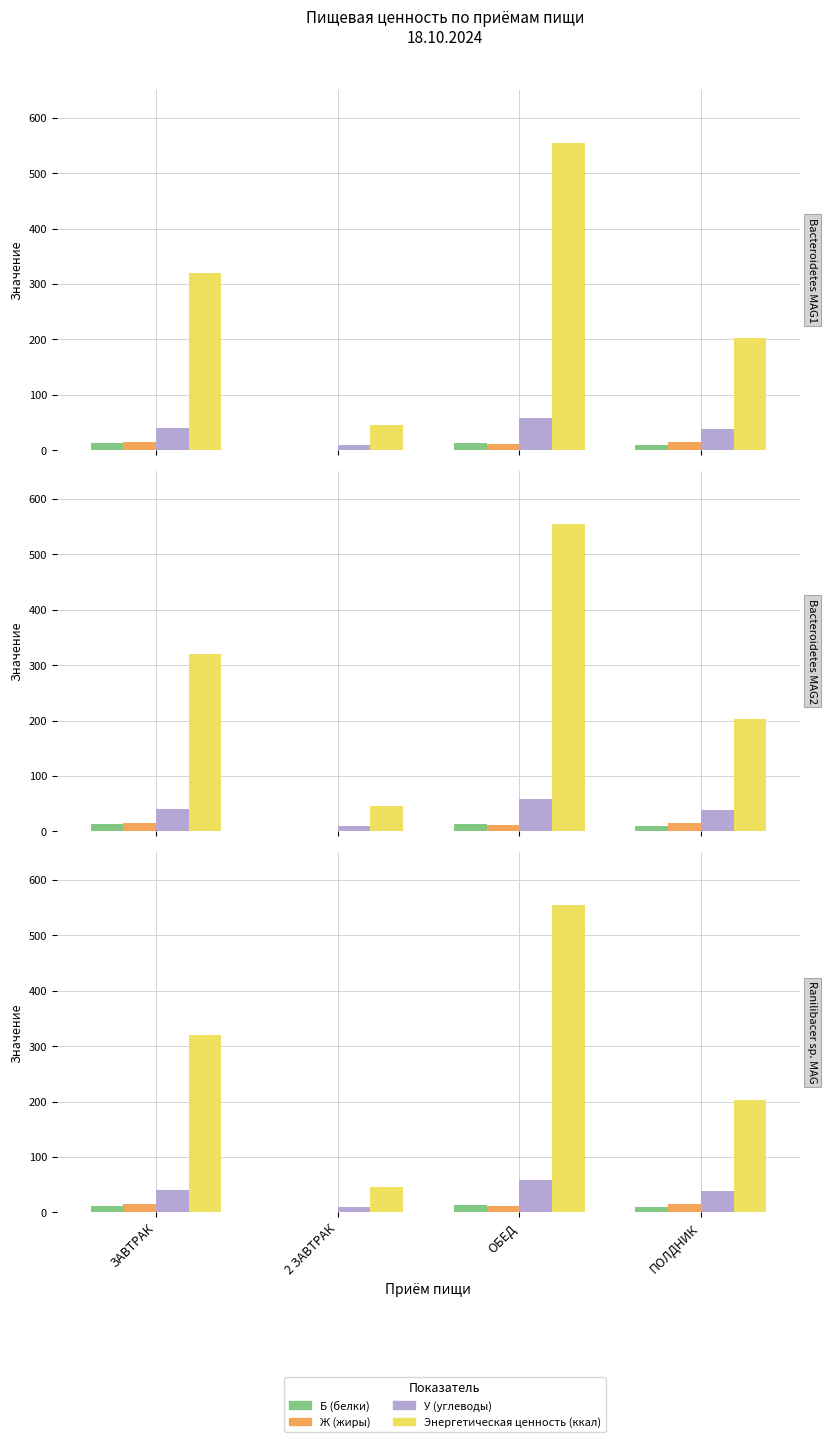

Which label corresponds to the smallest value in the chart?

2 ЗАВТРАК